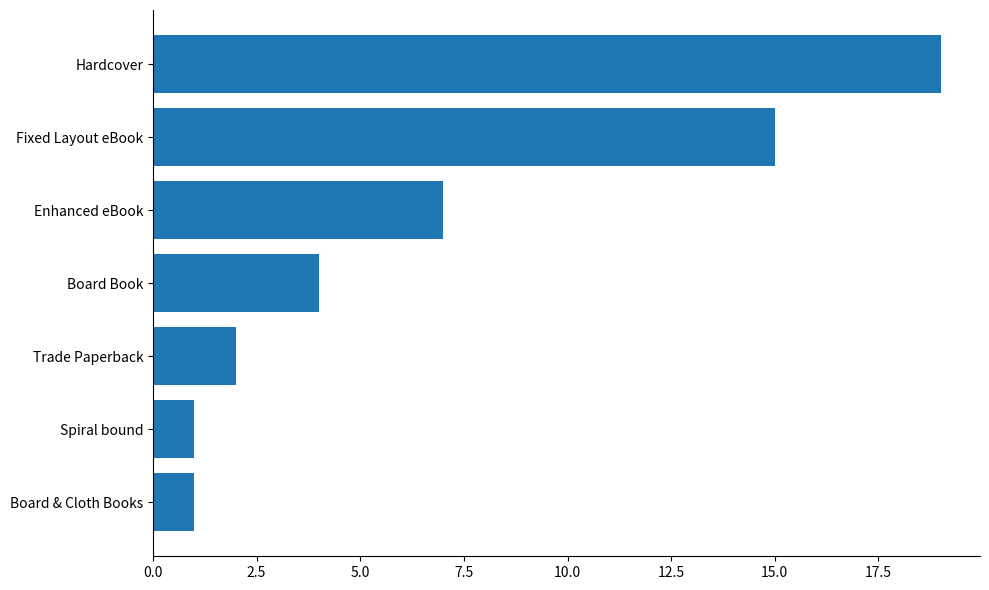

How many distinct data groups are displayed?

1